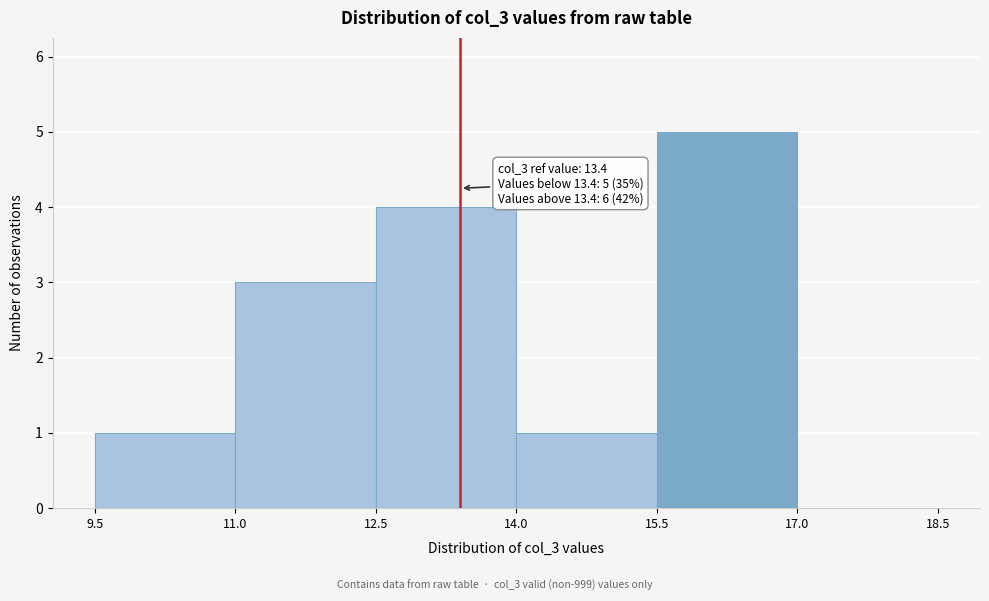

Which range on the x-axis has the tallest bar?

15.5 to 17.0